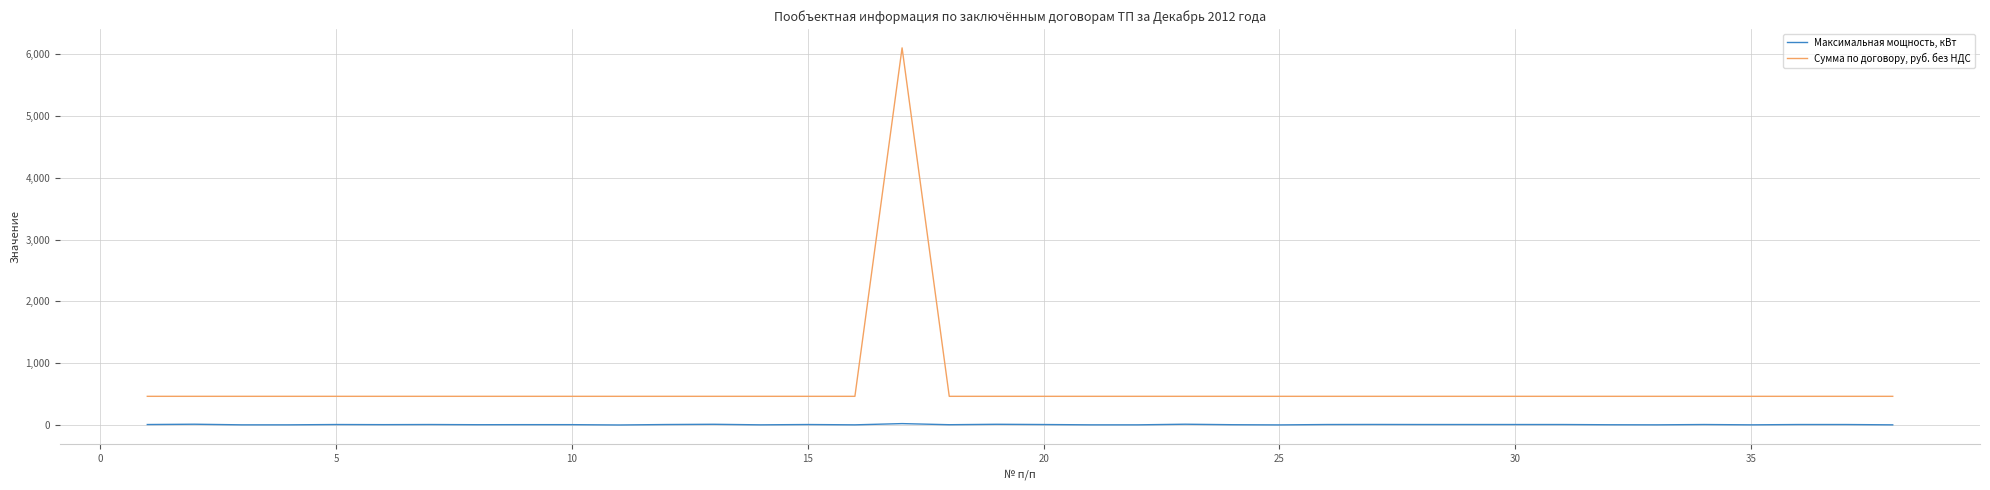

True or false: Сумма по договору, руб. без НДС and Максимальная мощность, кВт cross at least once.

False